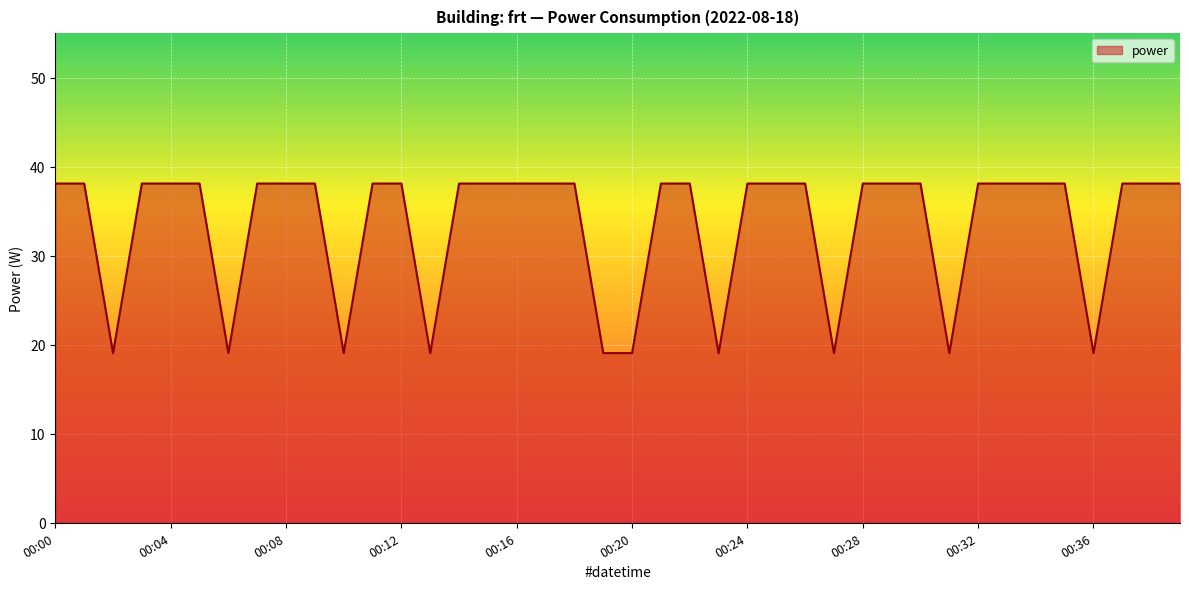

Reading left to right, list all the values displayed in this chart.

38.1	38.1	19.1	38.1	38.1	38.1	19.1	38.1	38.1	38.1	19.1	38.1	38.1	19.1	38.1	38.1	38.1	38.1	38.1	19.1	19.1	38.1	38.1	19.1	38.1	38.1	38.1	19.1	38.1	38.1	38.1	19.1	38.1	38.1	38.1	38.1	19.1	38.1	38.1	38.1